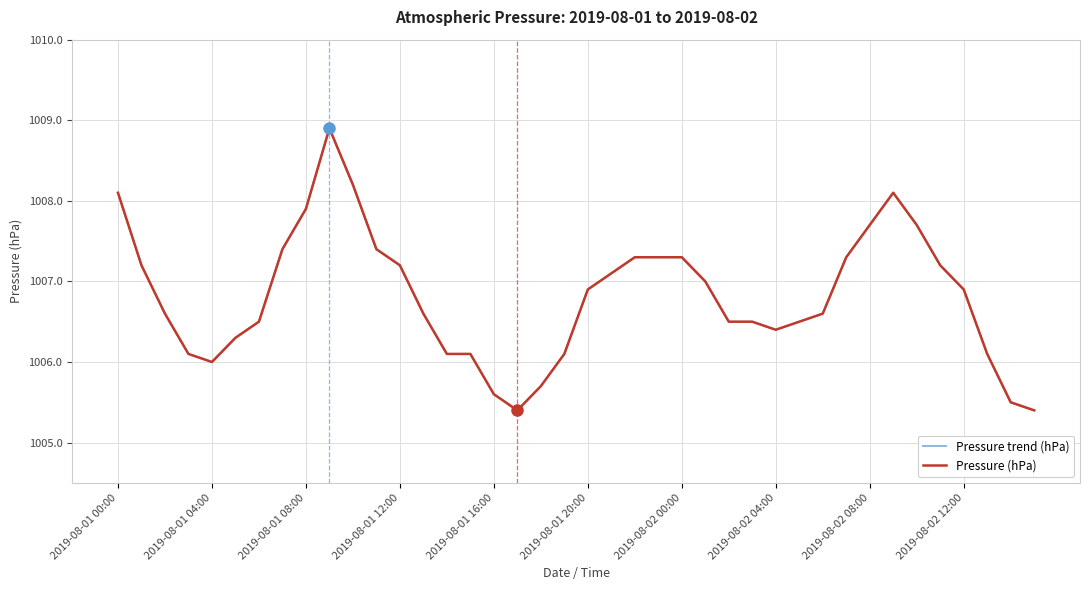

Does the chart have visible grid lines?

Yes